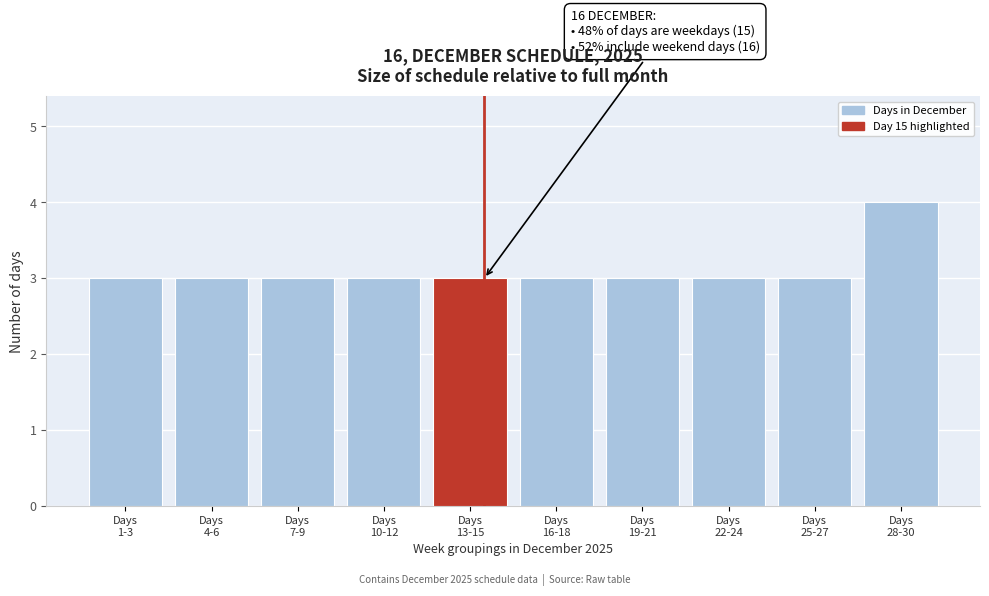

Reading left to right, transcribe all the data shown in this chart.

3	3	3	3	3	3	3	3	3	4